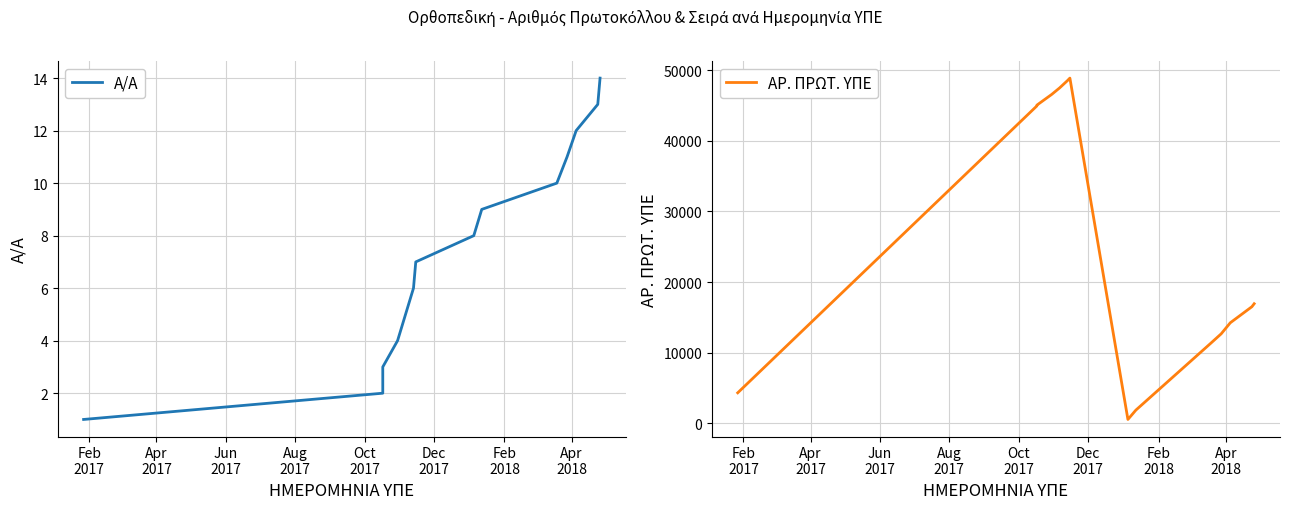

Rank the series by their average value, from highest to lowest.

ΑΡ. ΠΡΩΤ. ΥΠΕ, Α/Α